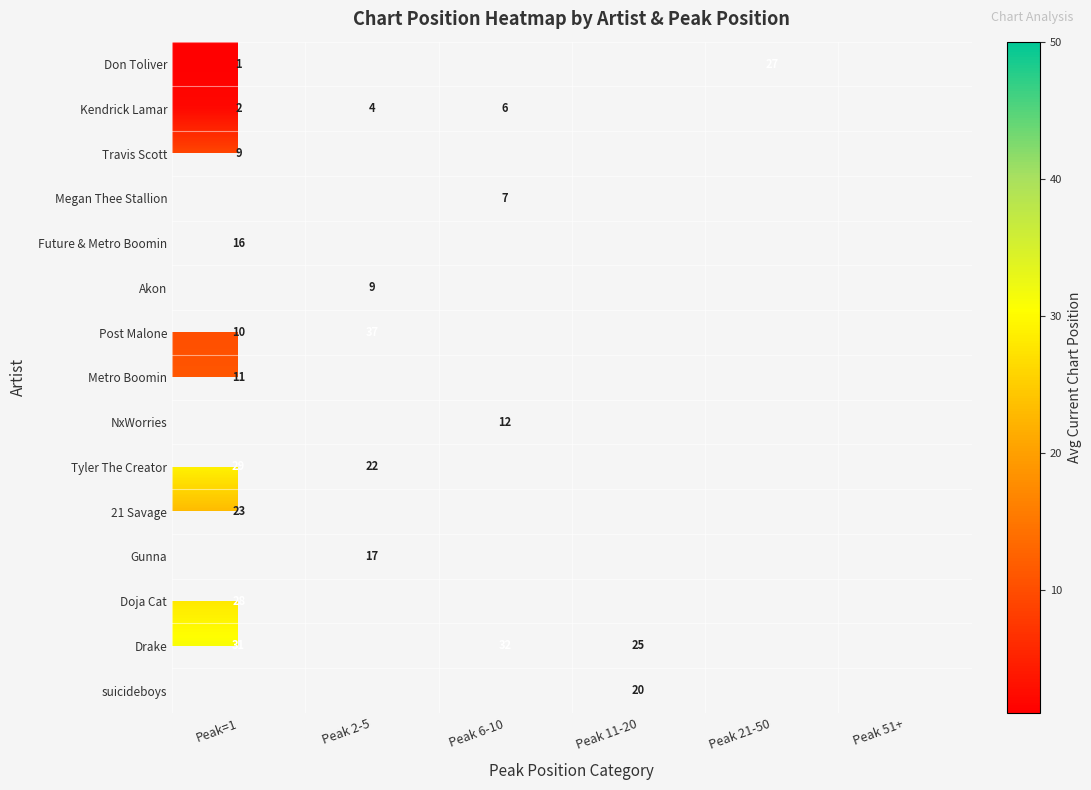

At which category does the chart reach its peak across all series?

Peak 2-5